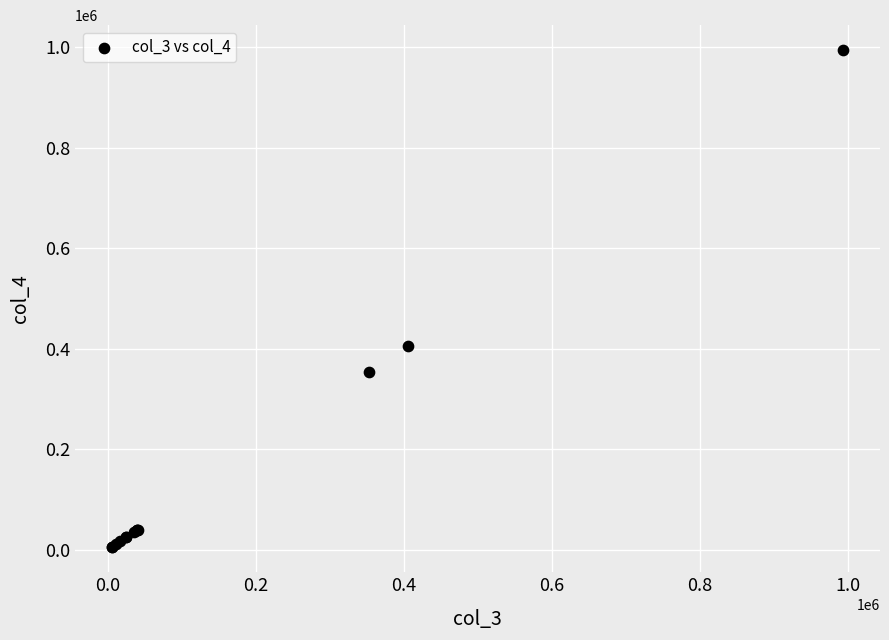

What Y value in the scatter plot is closest to 499293?

404724.0